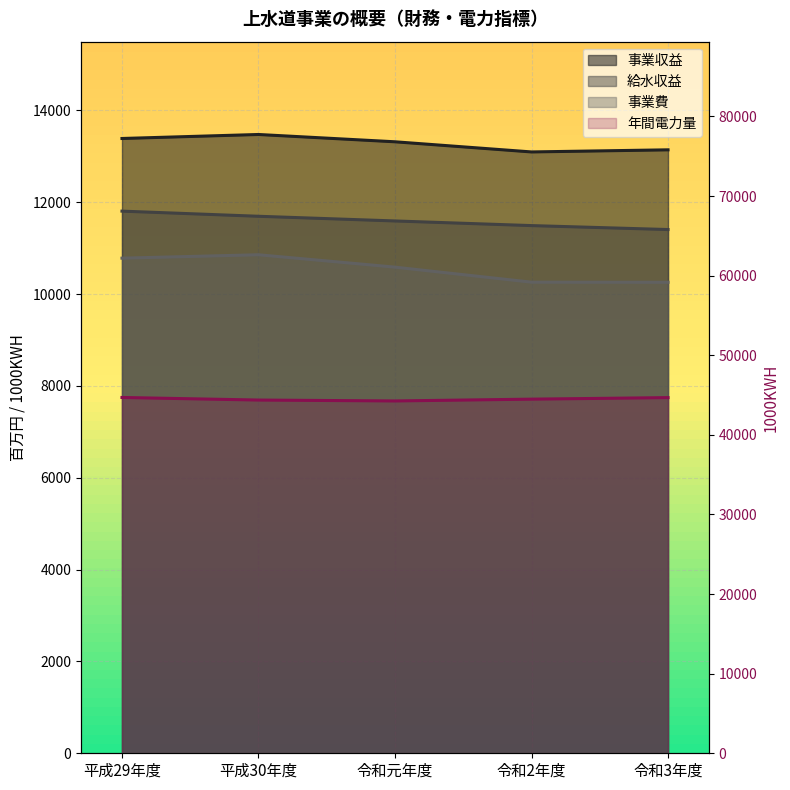

Reading left to right, what are all the values shown in this chart?

事業収益: 13388	13475	13316	13095	13141
給水収益: 11806	11694	11592	11491	11405
事業費: 10782	10856	10586	10259	10257
年間電力量: 44699	44376	44262	44489	44681